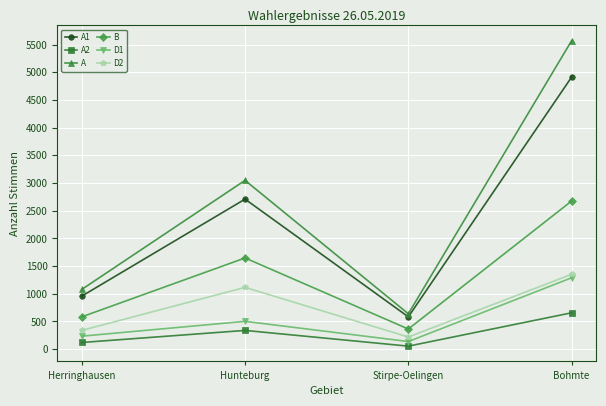

What is the average value of the D1 series?

541